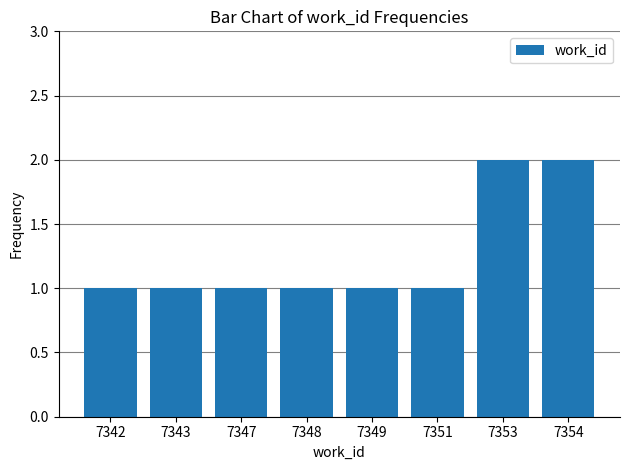

Approximately how many times larger is the value at 7354 compared to 7348?

2.0